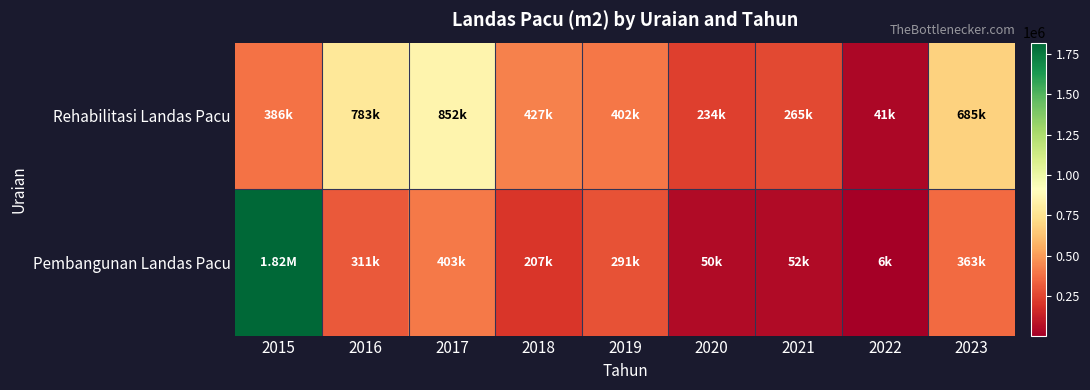

List the series in order of their peak value, highest first.

Pembangunan Landas Pacu, Rehabilitasi Landas Pacu